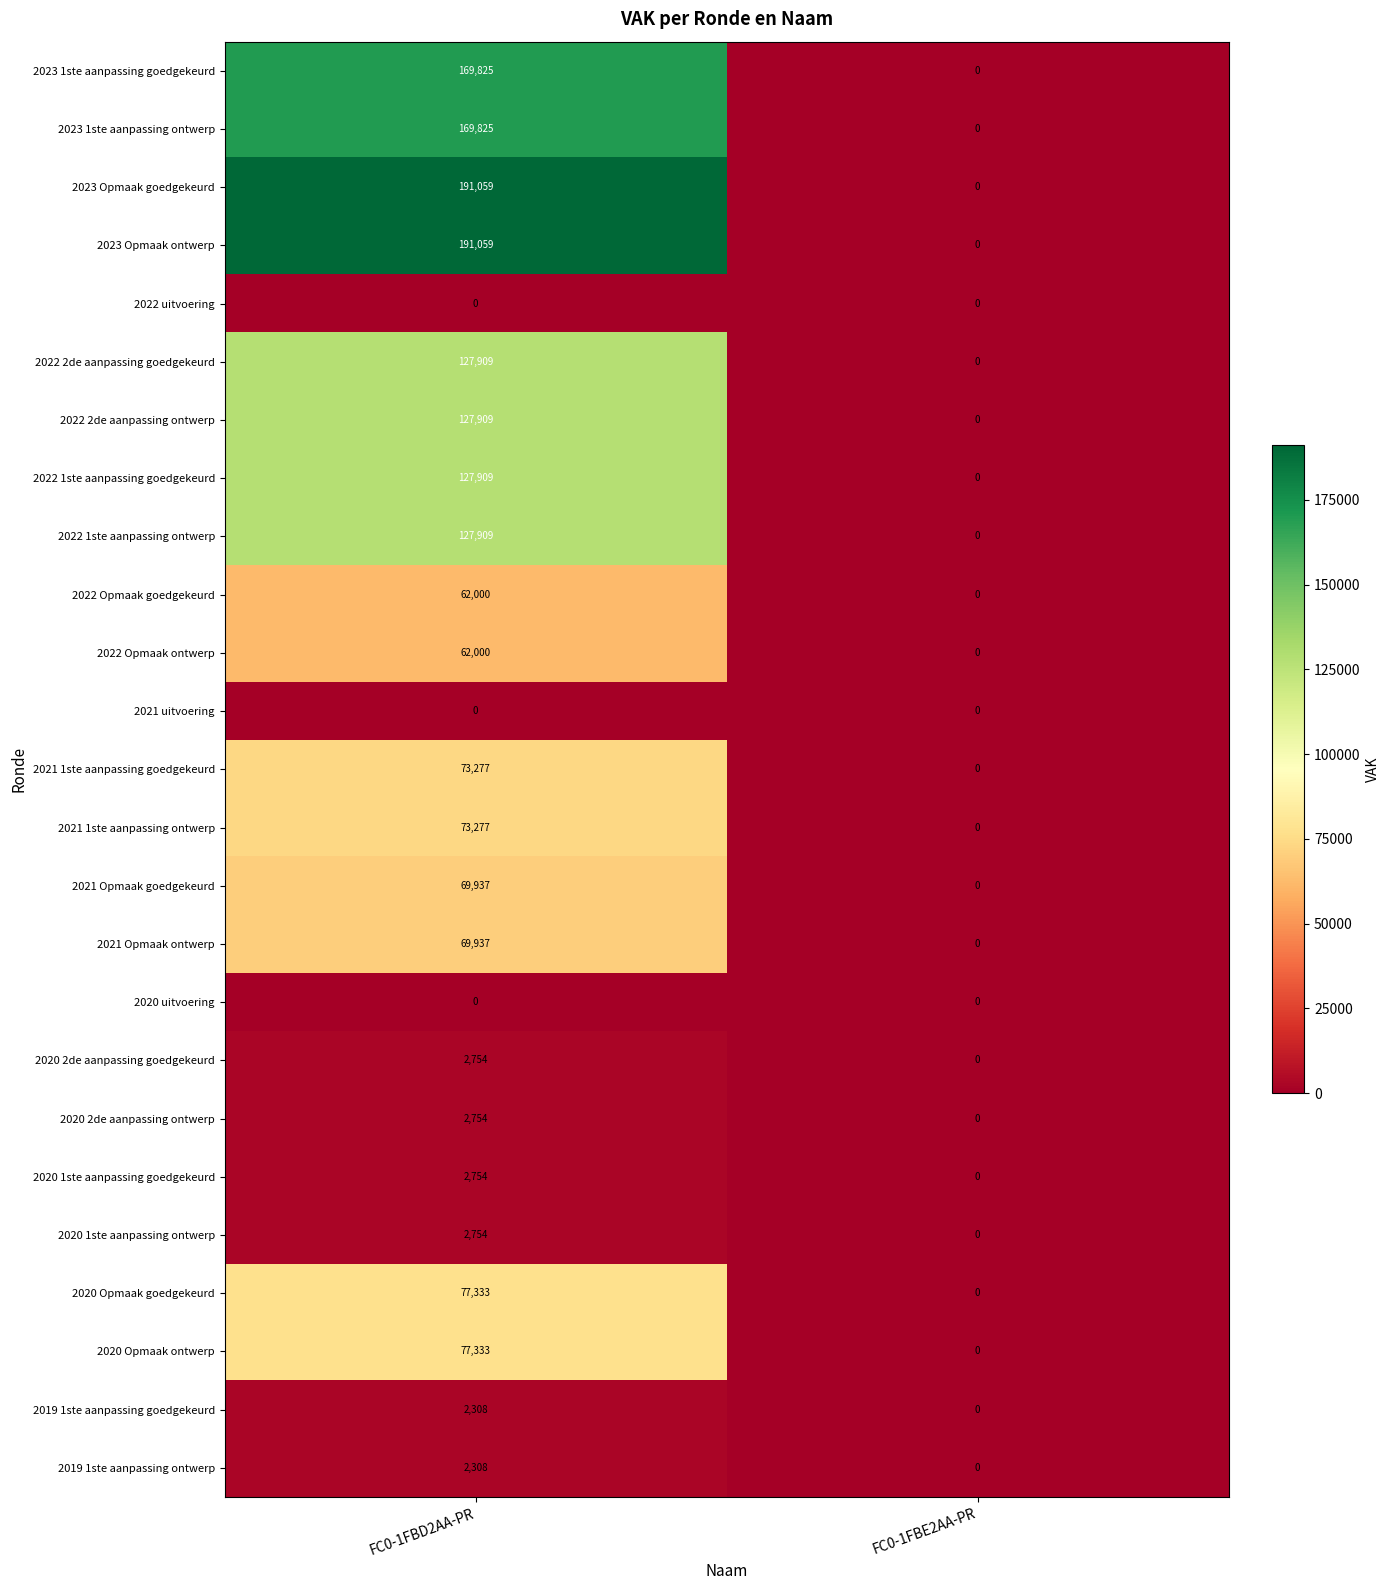

What is the sum of the 2022 2de aanpassing ontwerp values at FC0-1FBE2AA-PR and FC0-1FBD2AA-PR?

127909